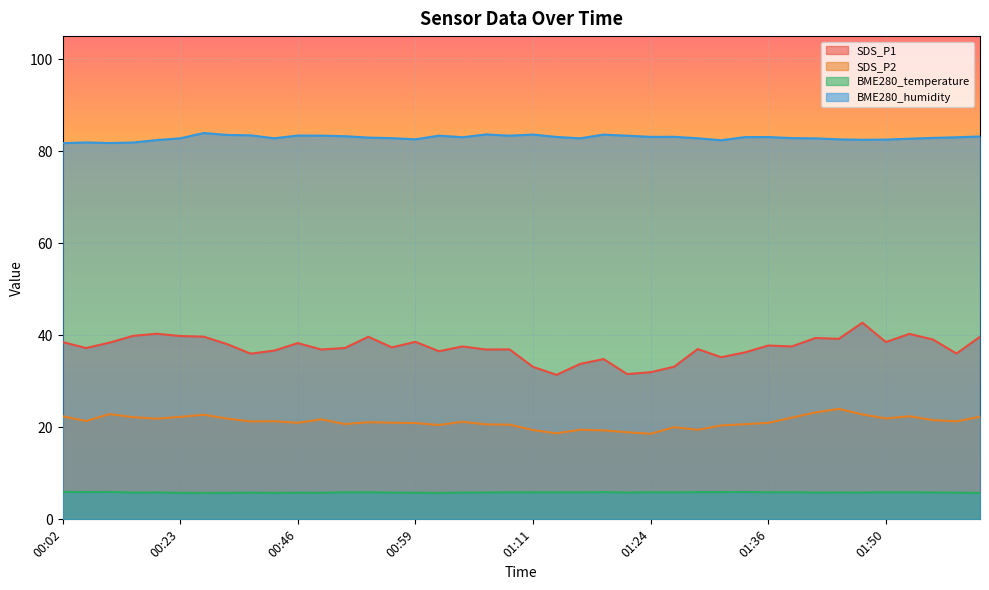

Count the number of data series in this chart.

4